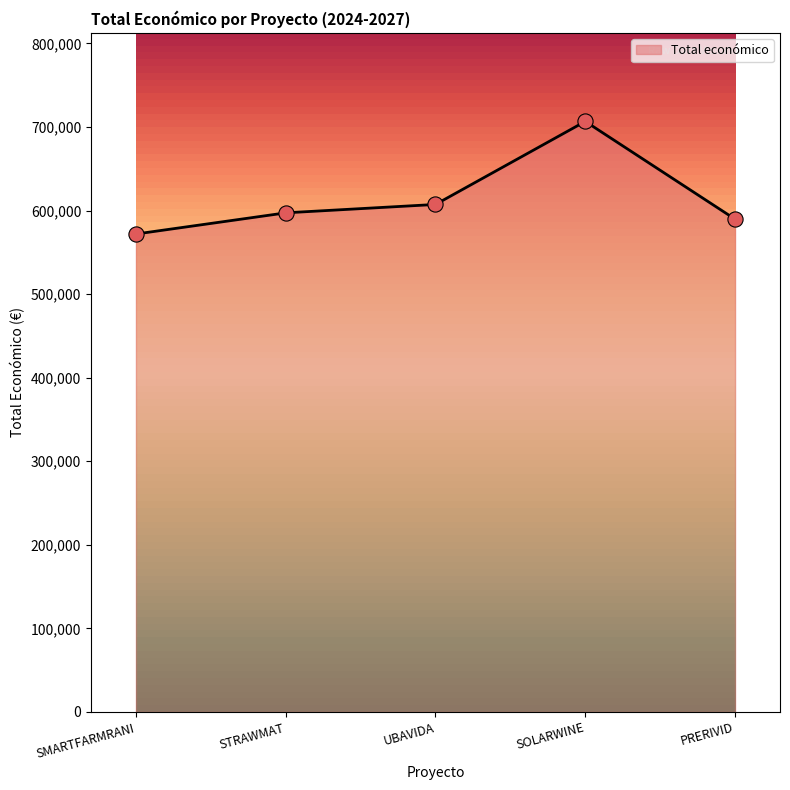

Between UBAVIDA and SOLARWINE, which is larger?

SOLARWINE